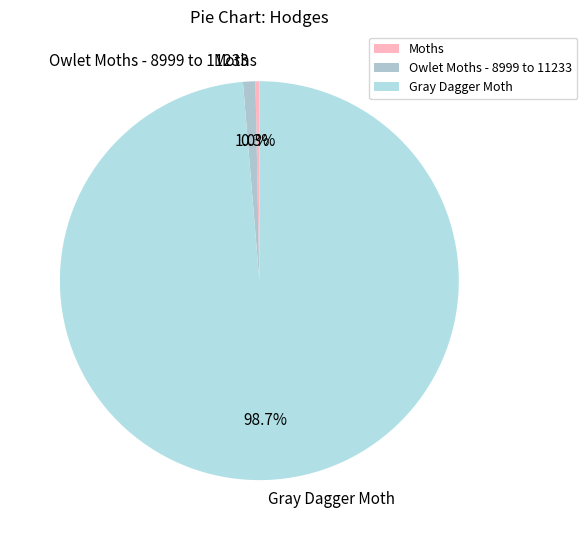

To the nearest percent, what is the difference between the largest and smallest slice percentages?

98%